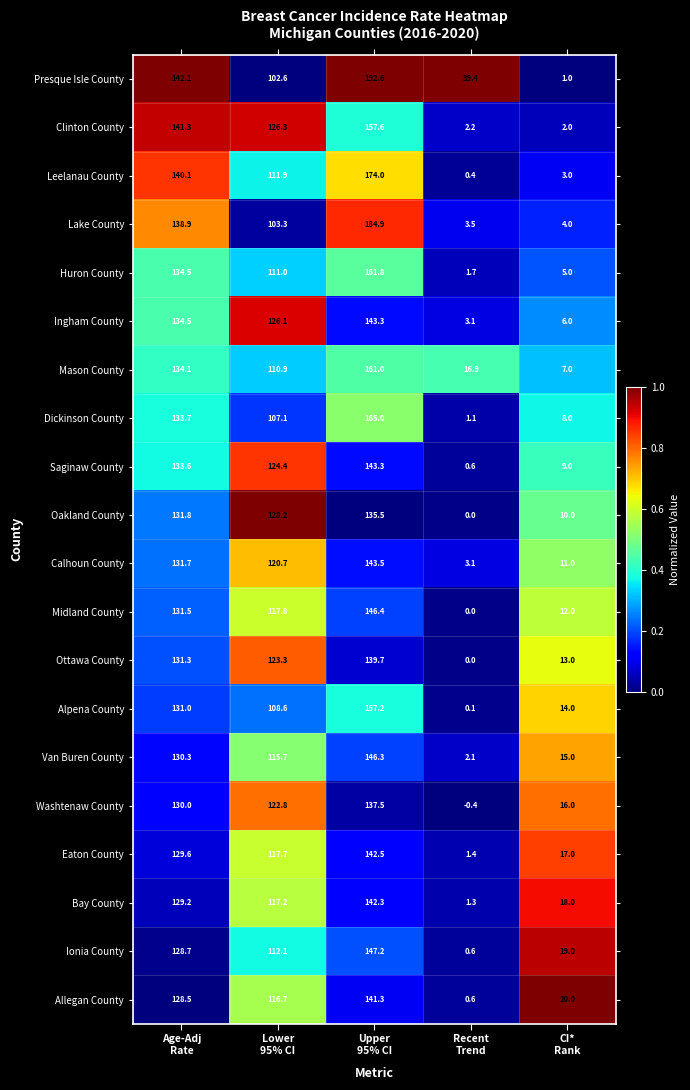

At which category does the chart reach its peak across all series?

Upper
95% CI